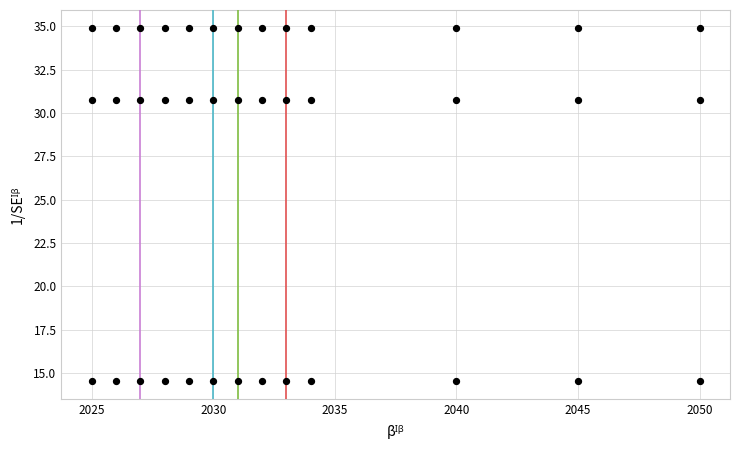

How many points are shown in the scatter plot?

39